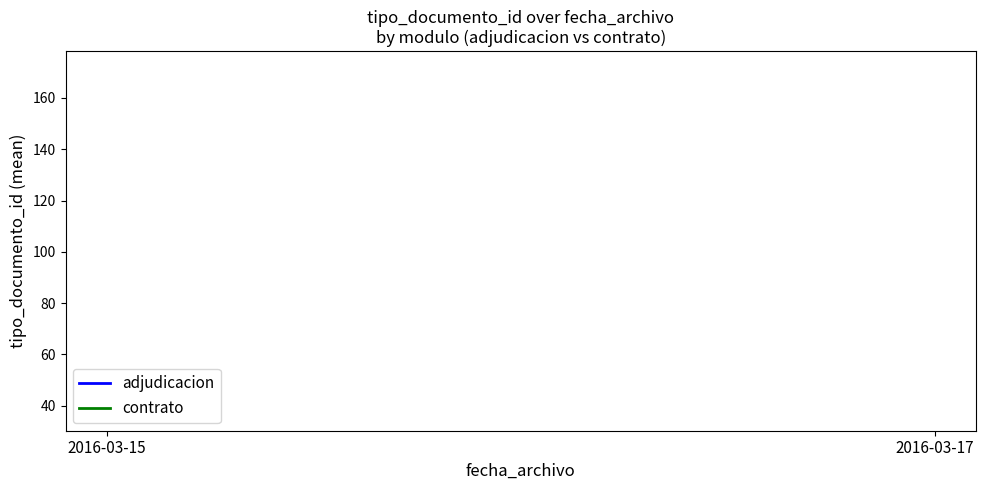

How many lines are shown in the chart?

2